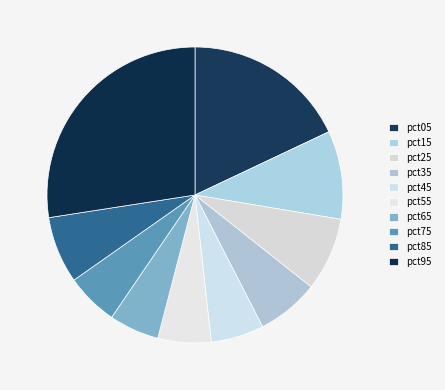

True or false: pct15 accounts for 23% of the total.

False